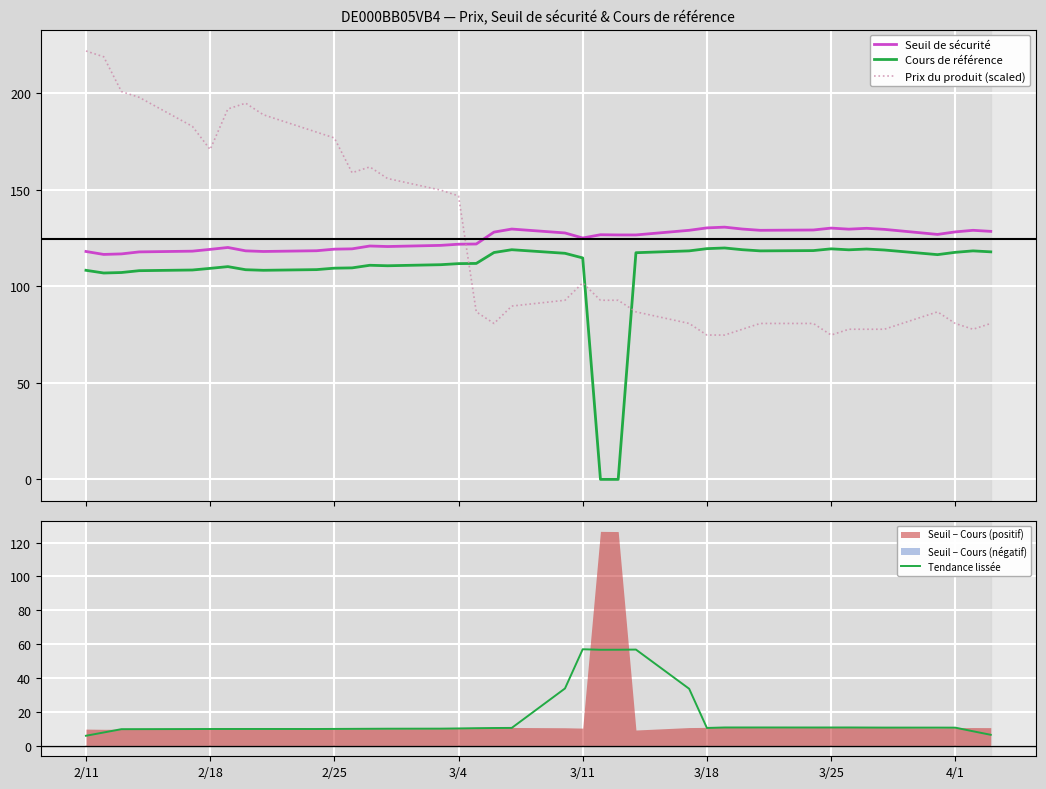

How many data points in Seuil de sécurité are less than 126?

18